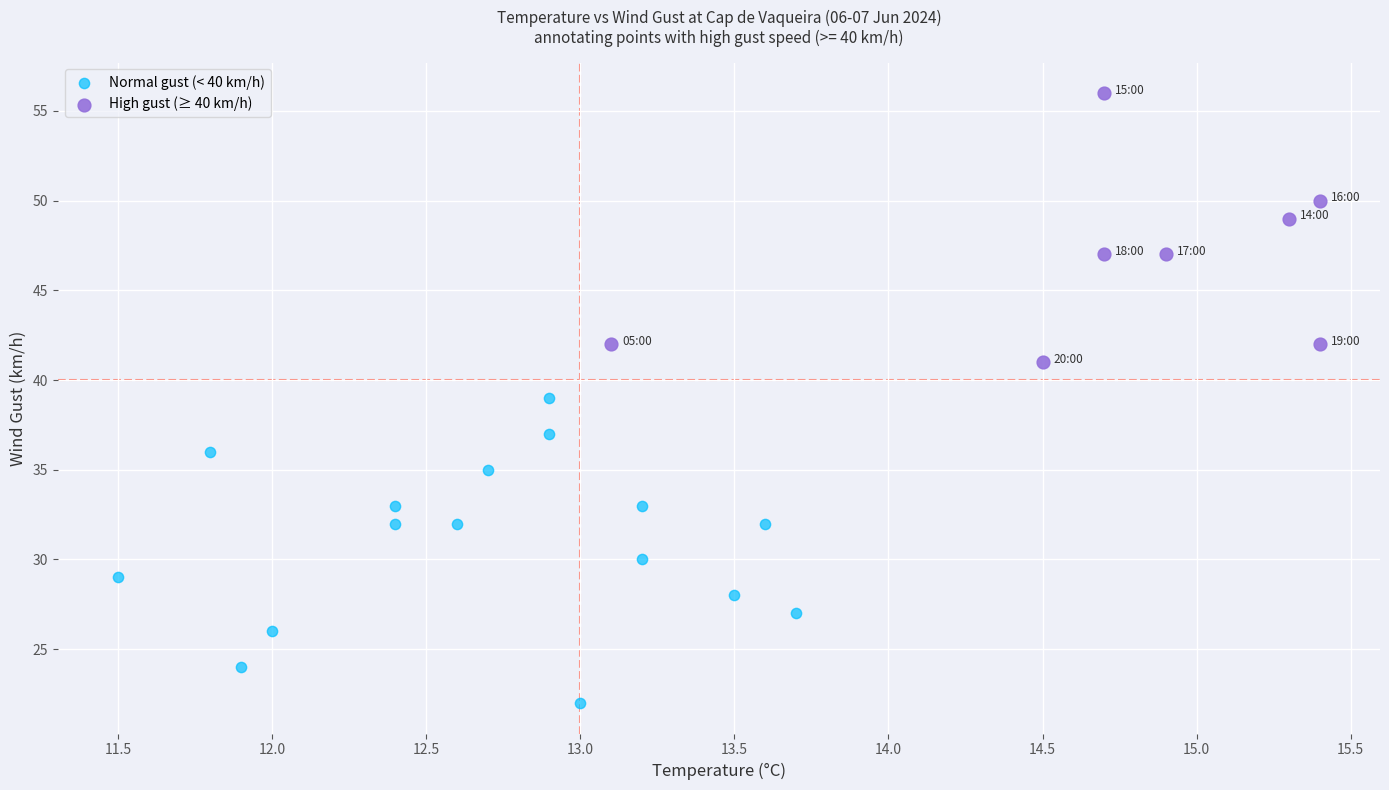

Which series contains the highest Y value?

High gust (≥ 40 km/h)